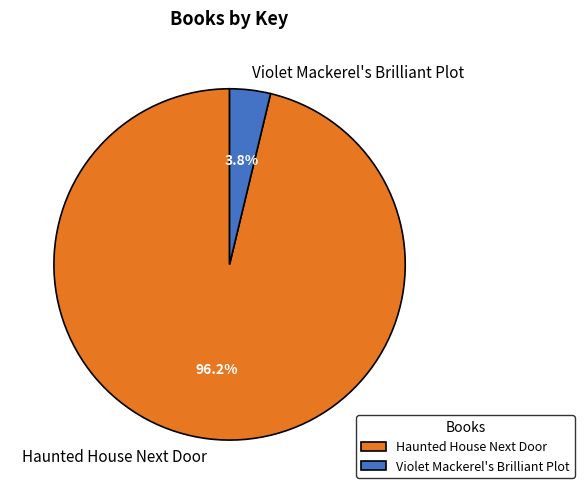

Is it true that Haunted House Next Door is 96% of the pie?

True